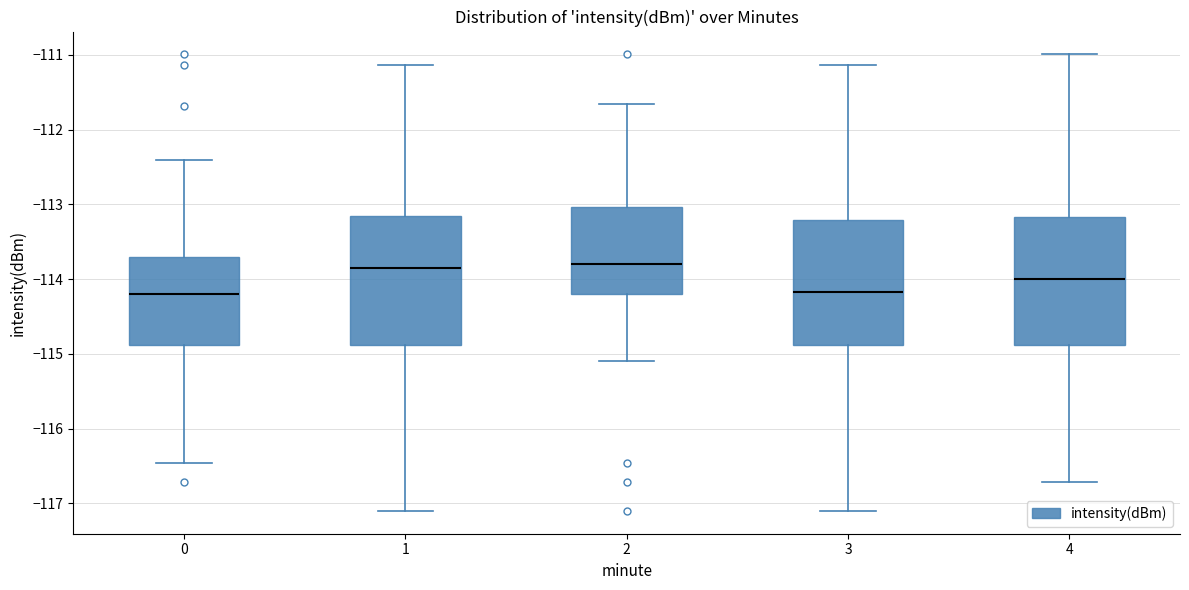

Reading left to right, read every box against the y-axis: the position of its median line, the range the box covers, and the ends of its whiskers. The values are not printed on the chart, so give them approximately, as read against the axis.

0: median -114.2, box -114.9 to -113.7, whiskers -116.5 to -112.4
1: median -113.9, box -114.9 to -113.2, whiskers -117.1 to -111.1
2: median -113.8, box -114.2 to -113.0, whiskers -115.1 to -111.7
3: median -114.2, box -114.9 to -113.2, whiskers -117.1 to -111.1
4: median -114.0, box -114.9 to -113.2, whiskers -116.7 to -111.0